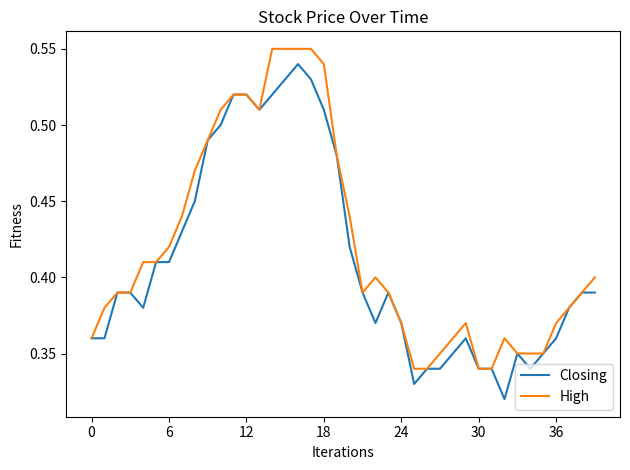

What is the sum of all High values?

16.8